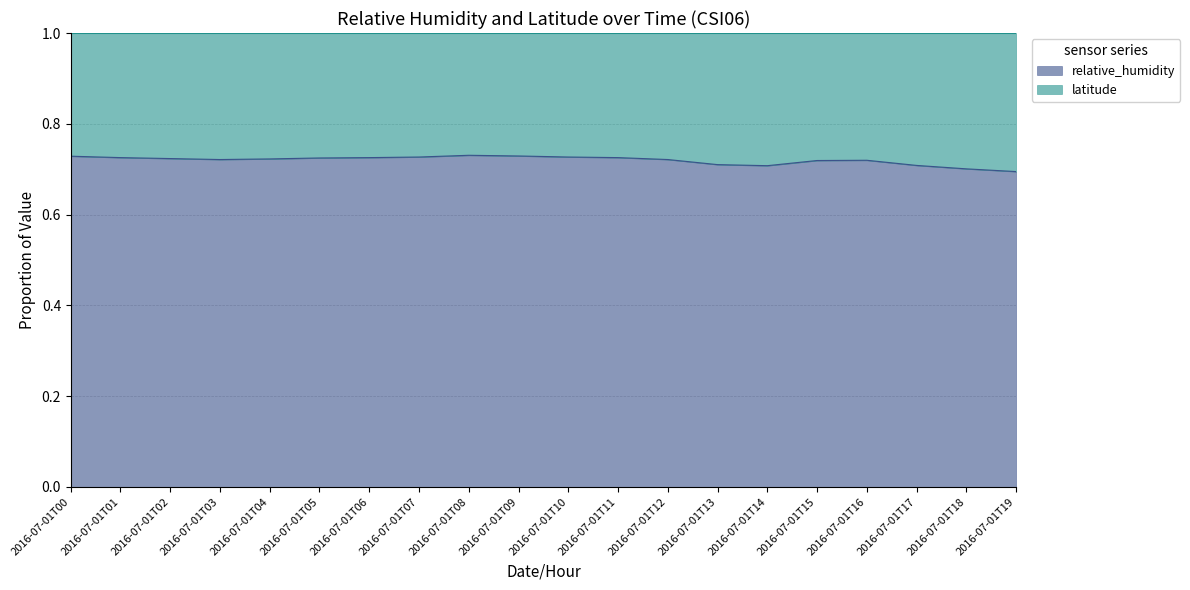

Between 2016-07-01T05 and 2016-07-01T02, which is larger?

2016-07-01T05